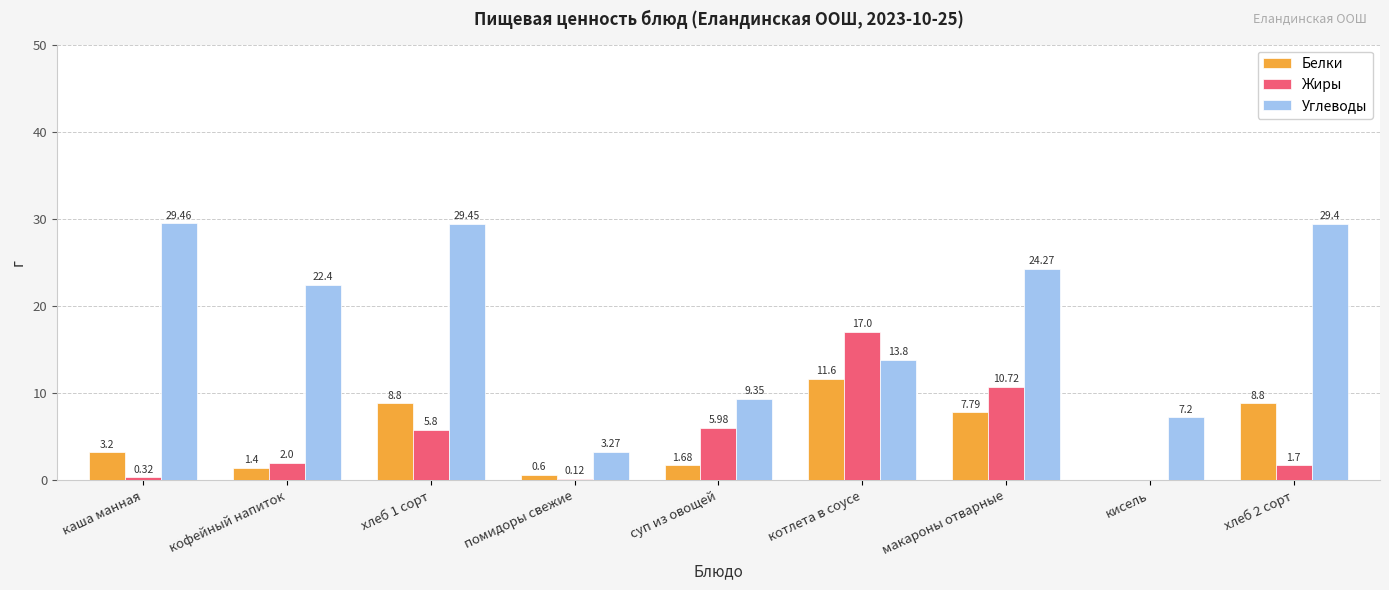

At which label is Жиры closest to 8?

суп из овощей